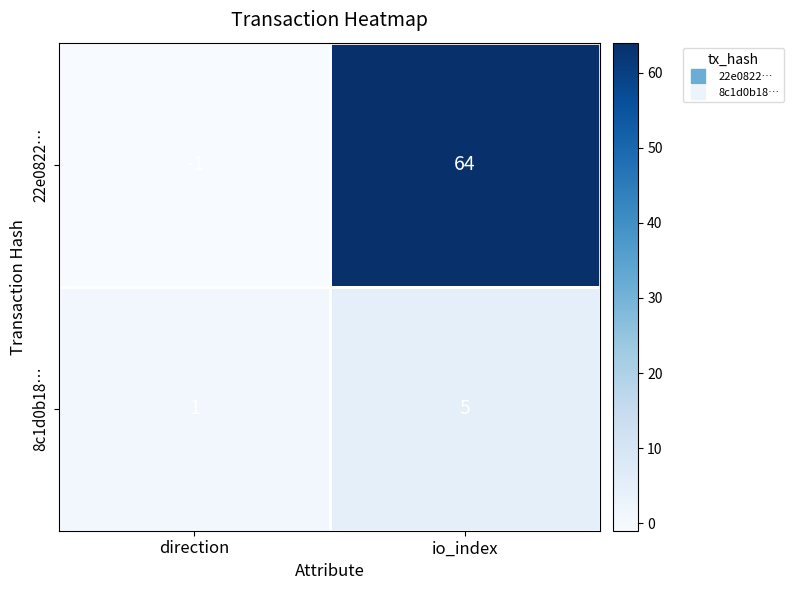

Is the value of 22e0822… at io_index greater than the value of 8c1d0b18… at direction?

Yes